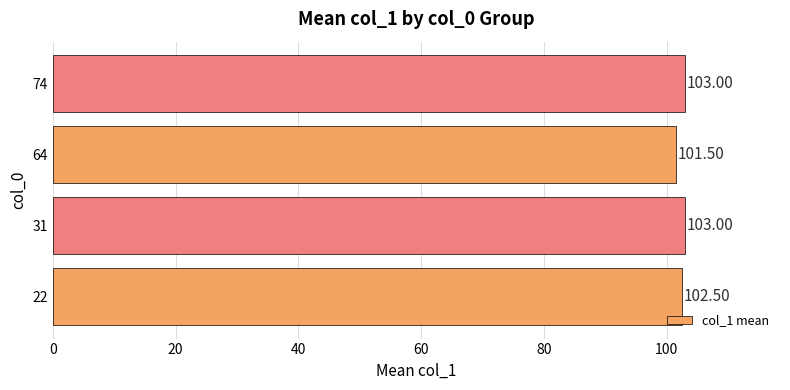

What is the average value?

102.5